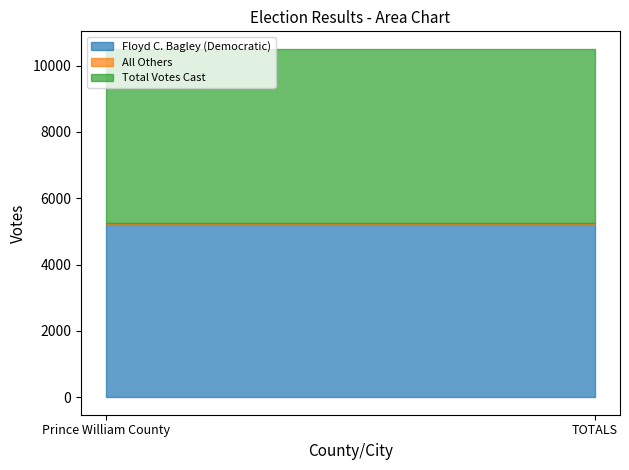

Between Prince William County and TOTALS, which series saw the biggest shift?

Floyd C. Bagley (Democratic)